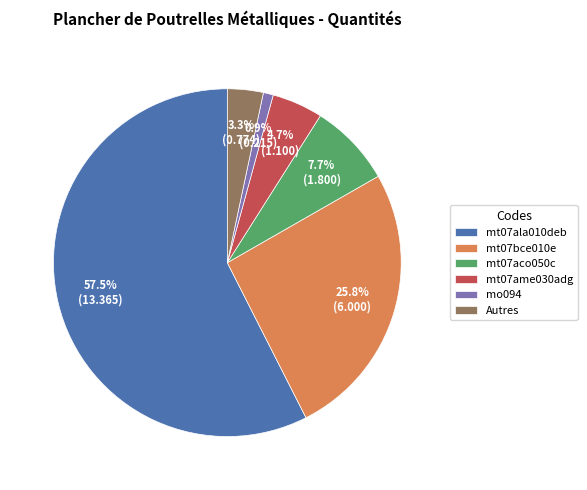

What is the largest slice in the pie chart?

mt07ala010deb